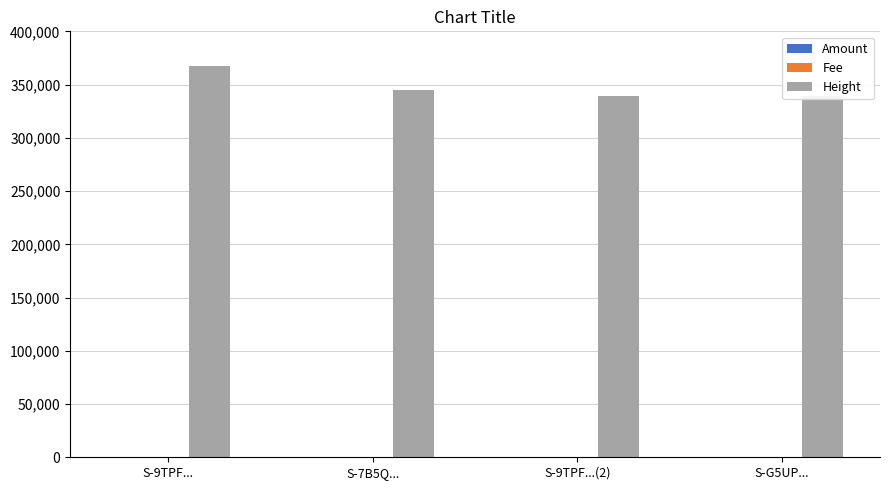

Reading left to right, extract all data points from this chart.

Amount: 1.0	2.0	82.0	83.0
Fee: 1.0	1.0	1.0	1.0
Height: 367392.0	345022.0	339072.0	338909.0